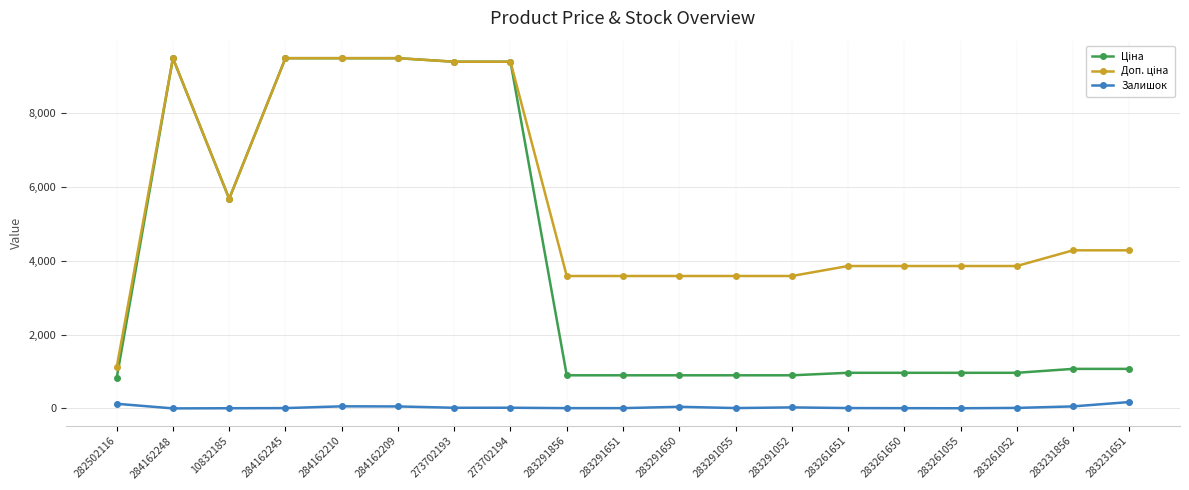

Is it true that Залишок equals 4.0 at 283261055?

True